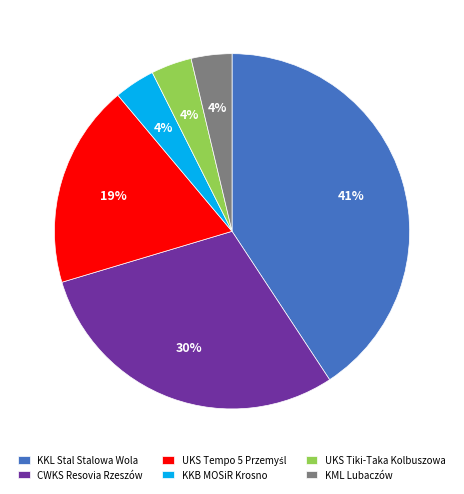

To the nearest percent, what percentage of the pie is KKB MOSiR Krosno?

4%